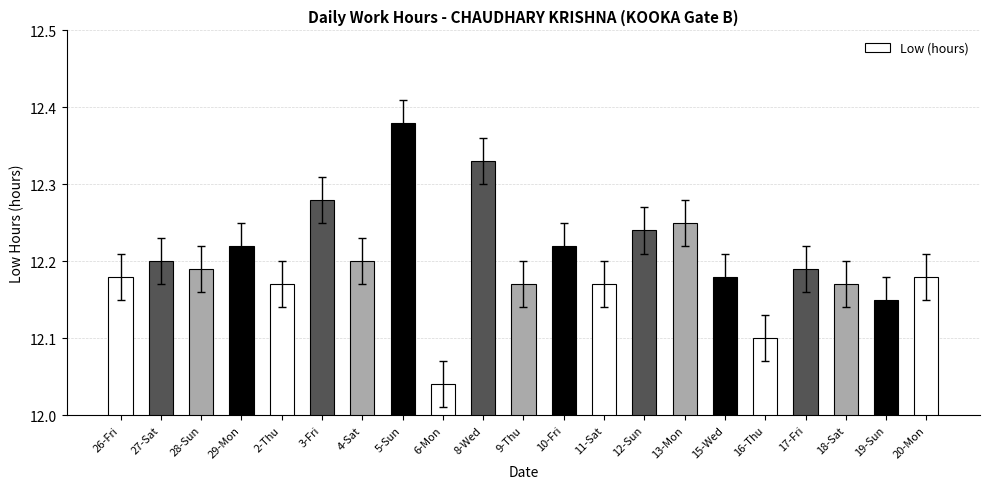

How many values are between 12 and 13?

21